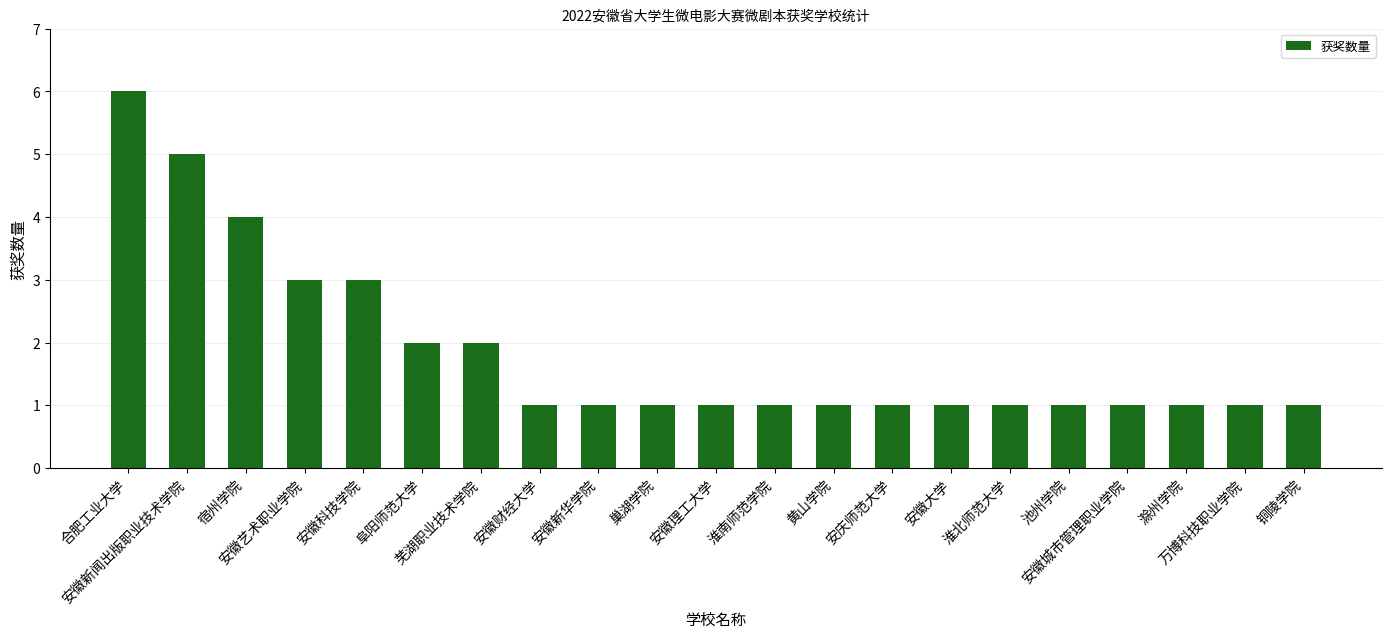

What is the sum of all values?

39